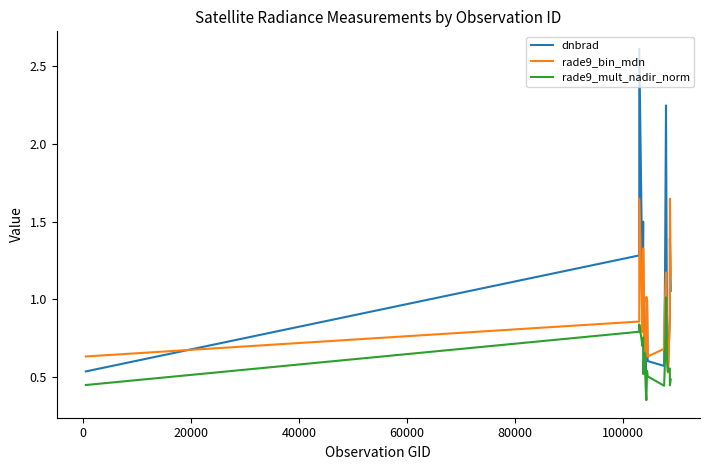

Which series has the largest total across all categories?

dnbrad